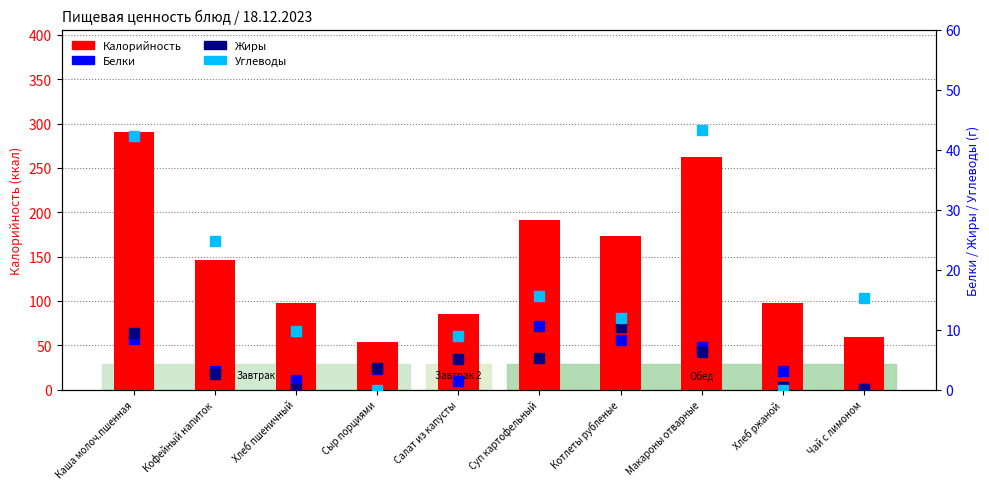

How many bars are there in each group?

4